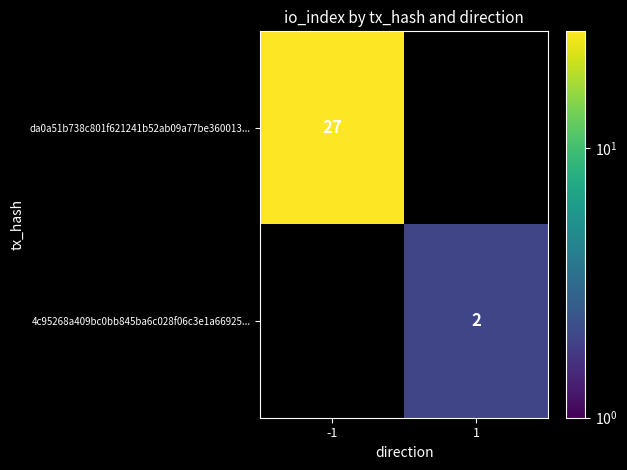

The value of 4c95268a409bc0bb845ba6c028f06c3e1a66925... at 1 is 0. True or false?

False